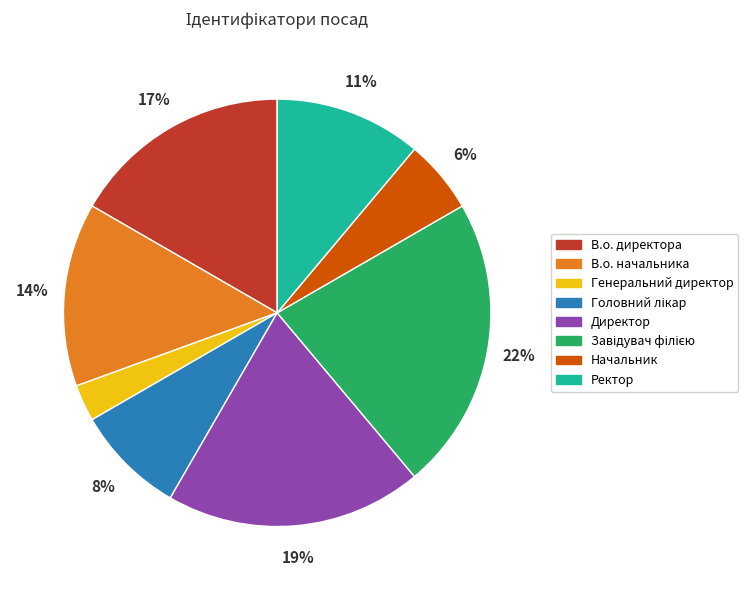

Does any single category account for the majority?

No